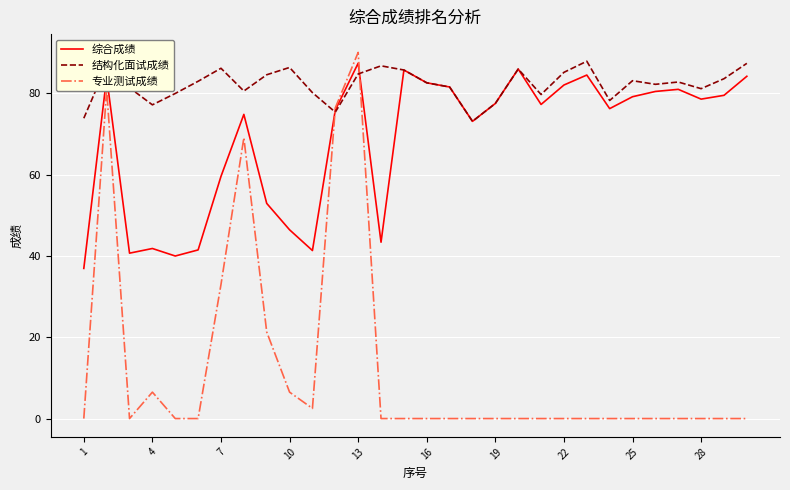

Which series has the largest total across all categories?

结构化面试成绩